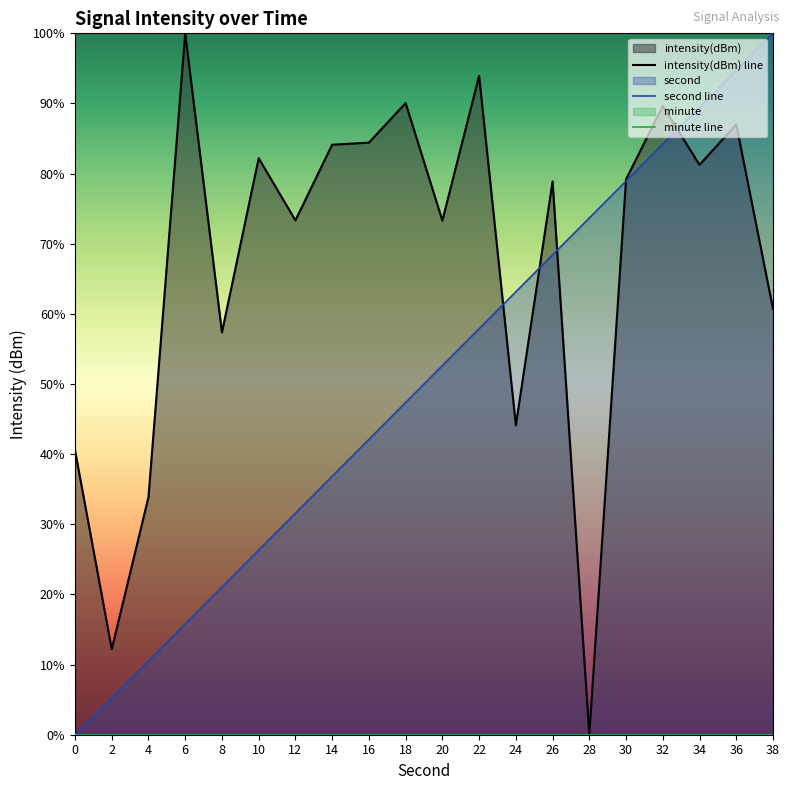

Read the intensity value at 26.

0.8